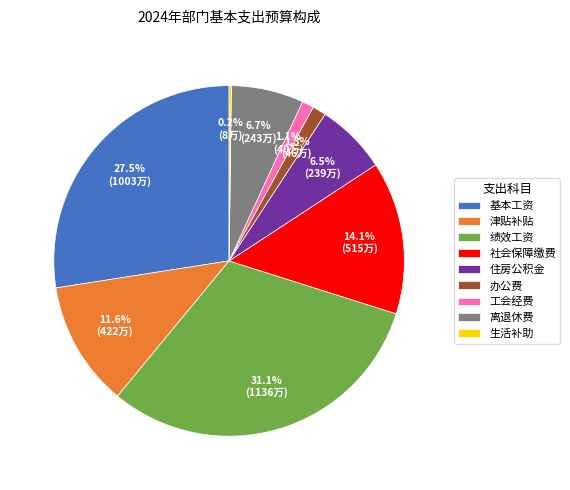

What is the total percentage of 住房公积金 and 办公费?

7.8%